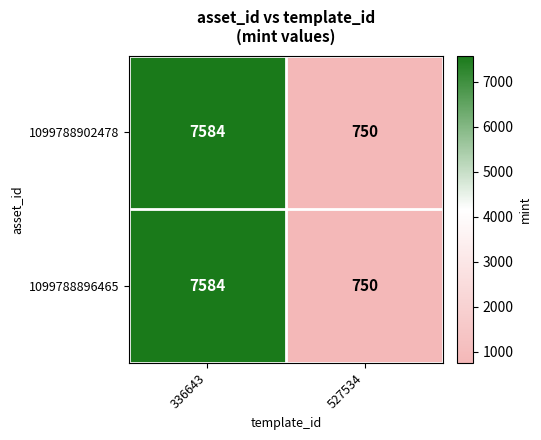

True or false: 1099788896465 has a value of 7584 at 336643.

True